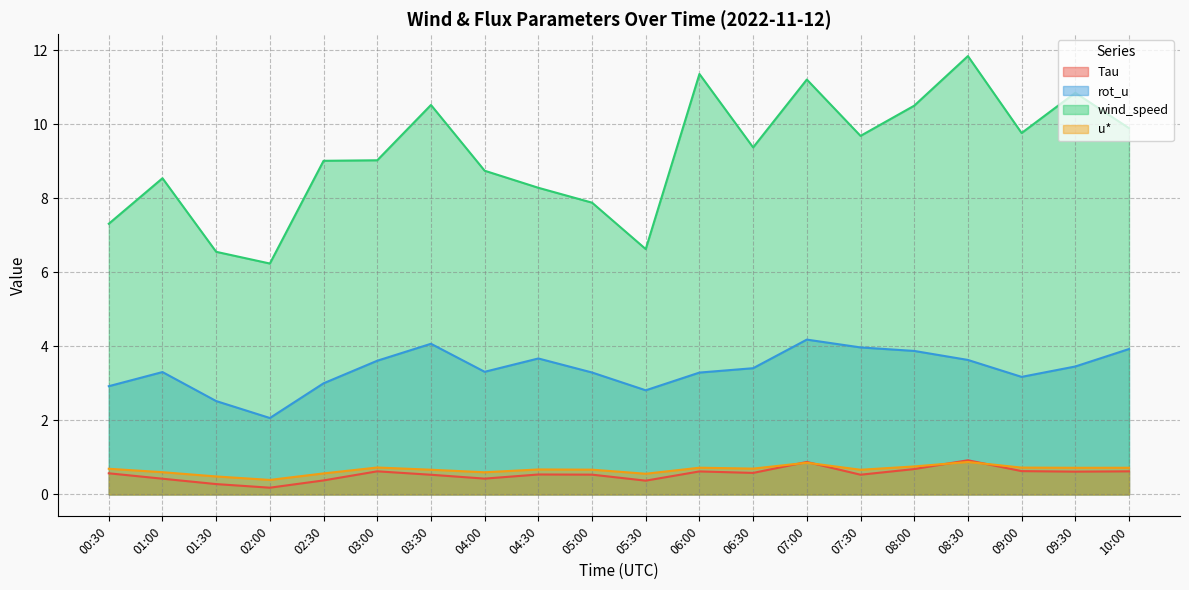

Which category has the lowest value in the wind_speed series?

02:00